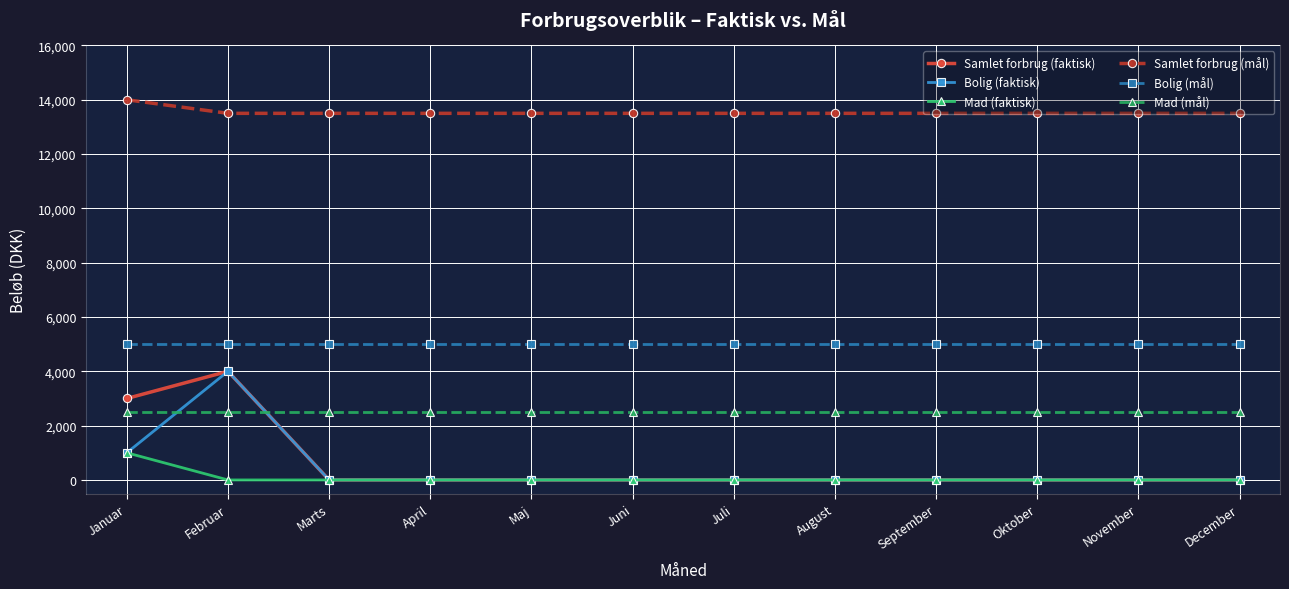

True or false: Samlet forbrug (mål) and Mad (mål) intersect in this chart.

False